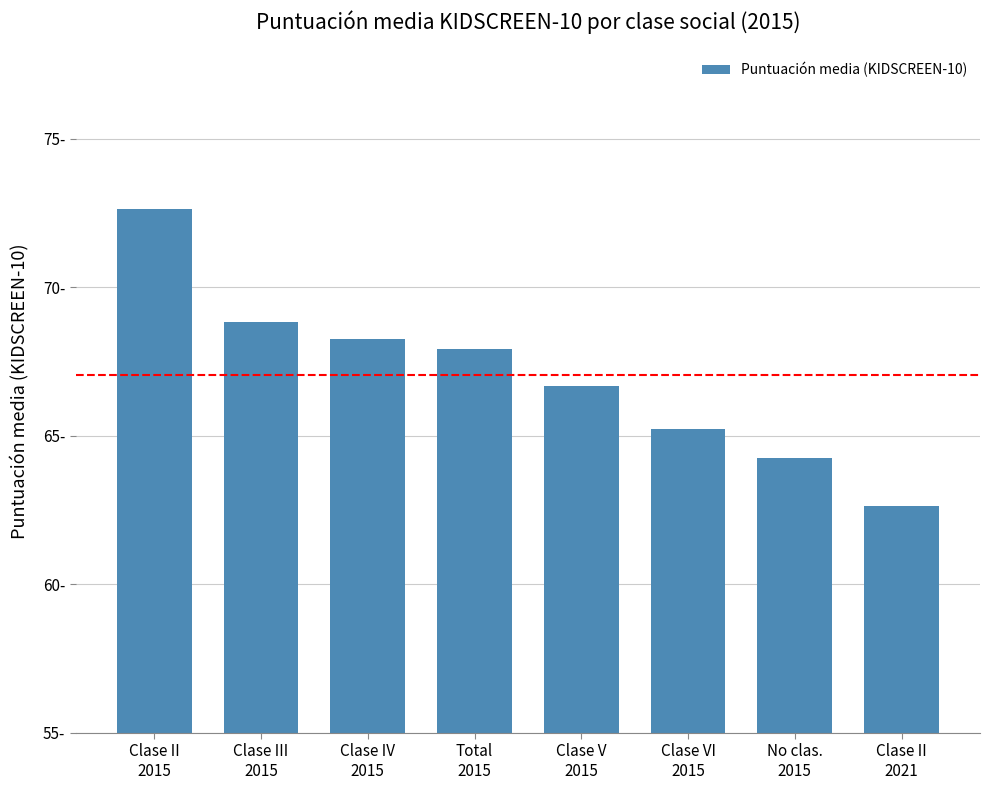

Rank the categories by value from highest to lowest.

Clase II
2015, Clase III
2015, Clase IV
2015, Total
2015, Clase V
2015, Clase VI
2015, No clas.
2015, Clase II
2021